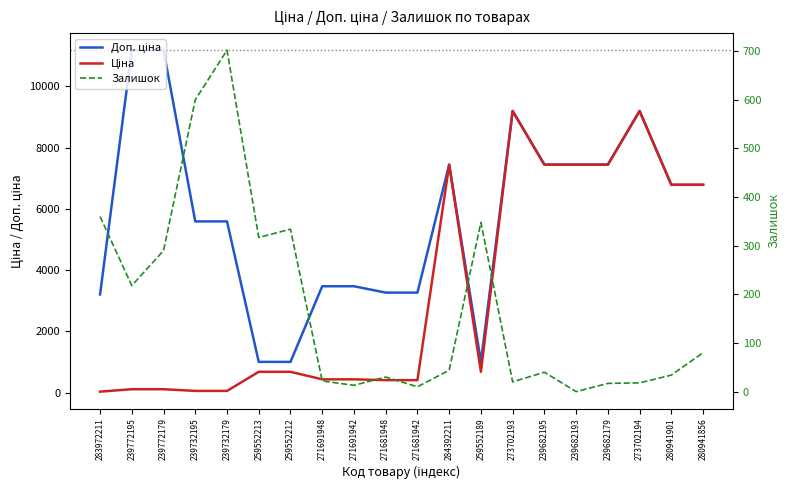

Reading left to right, transcribe all the data shown in this chart.

Доп. ціна: 283972211=3205.0	239772195=11182.0	239772179=11182.0	239732195=5591.0	239732179=5591.0	259552213=1004.1	259552212=1004.1	271691948=3474.1	271691942=3474.1	271681948=3265.8	271681942=3265.8	284392211=7444.6	259552189=1004.1	273702193=9196.3	239682195=7444.6	239682193=7444.6	239682179=7444.6	273702194=9196.3	280941901=6787.1	280941856=6787.1
Ціна: 283972211=32.0	239772195=111.8	239772179=111.8	239732195=55.9	239732179=55.9	259552213=679.8	259552212=679.8	271691948=434.3	271691942=434.3	271681948=408.2	271681942=408.2	284392211=7444.6	259552189=679.8	273702193=9196.3	239682195=7444.6	239682193=7444.6	239682179=7444.6	273702194=9196.3	280941901=6787.1	280941856=6787.1
Залишок: 283972211=360.0	239772195=218.0	239772179=290.0	239732195=600.0	239732179=702.0	259552213=317.0	259552212=334.0	271691948=22.0	271691942=13.0	271681948=30.0	271681942=10.0	284392211=44.0	259552189=348.0	273702193=20.0	239682195=40.0	239682193=0.0	239682179=17.0	273702194=18.0	280941901=34.0	280941856=80.0